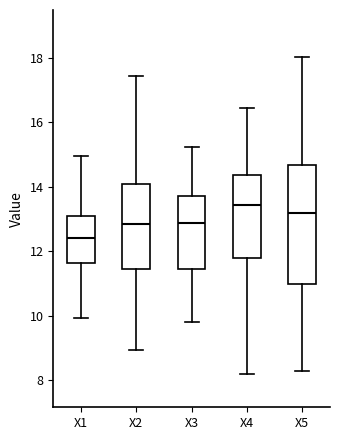

Where does the upper whisker of the box for X3 end on the y-axis? The values are not printed on the chart, so give them approximately, as read against the axis.

15.2